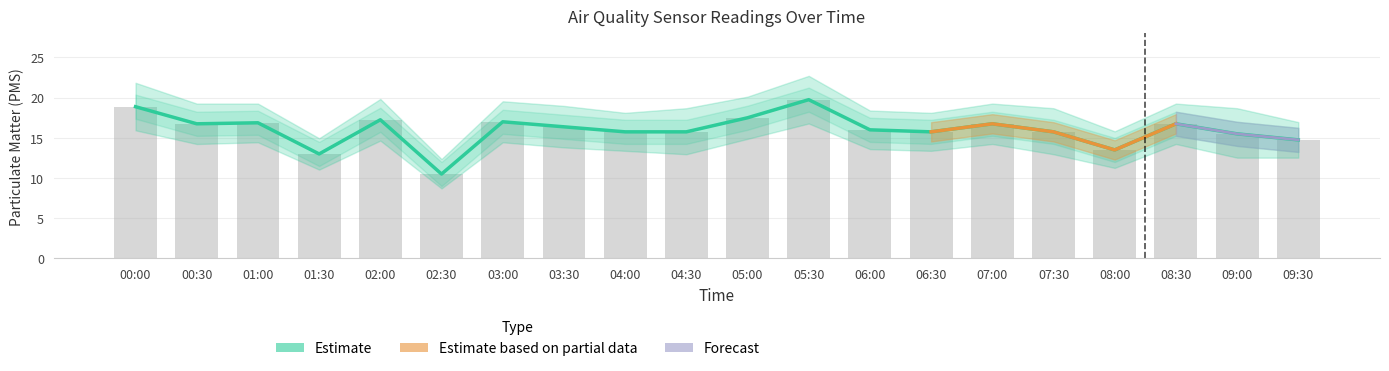

Where does the Estimate series first go above 16?

00:00